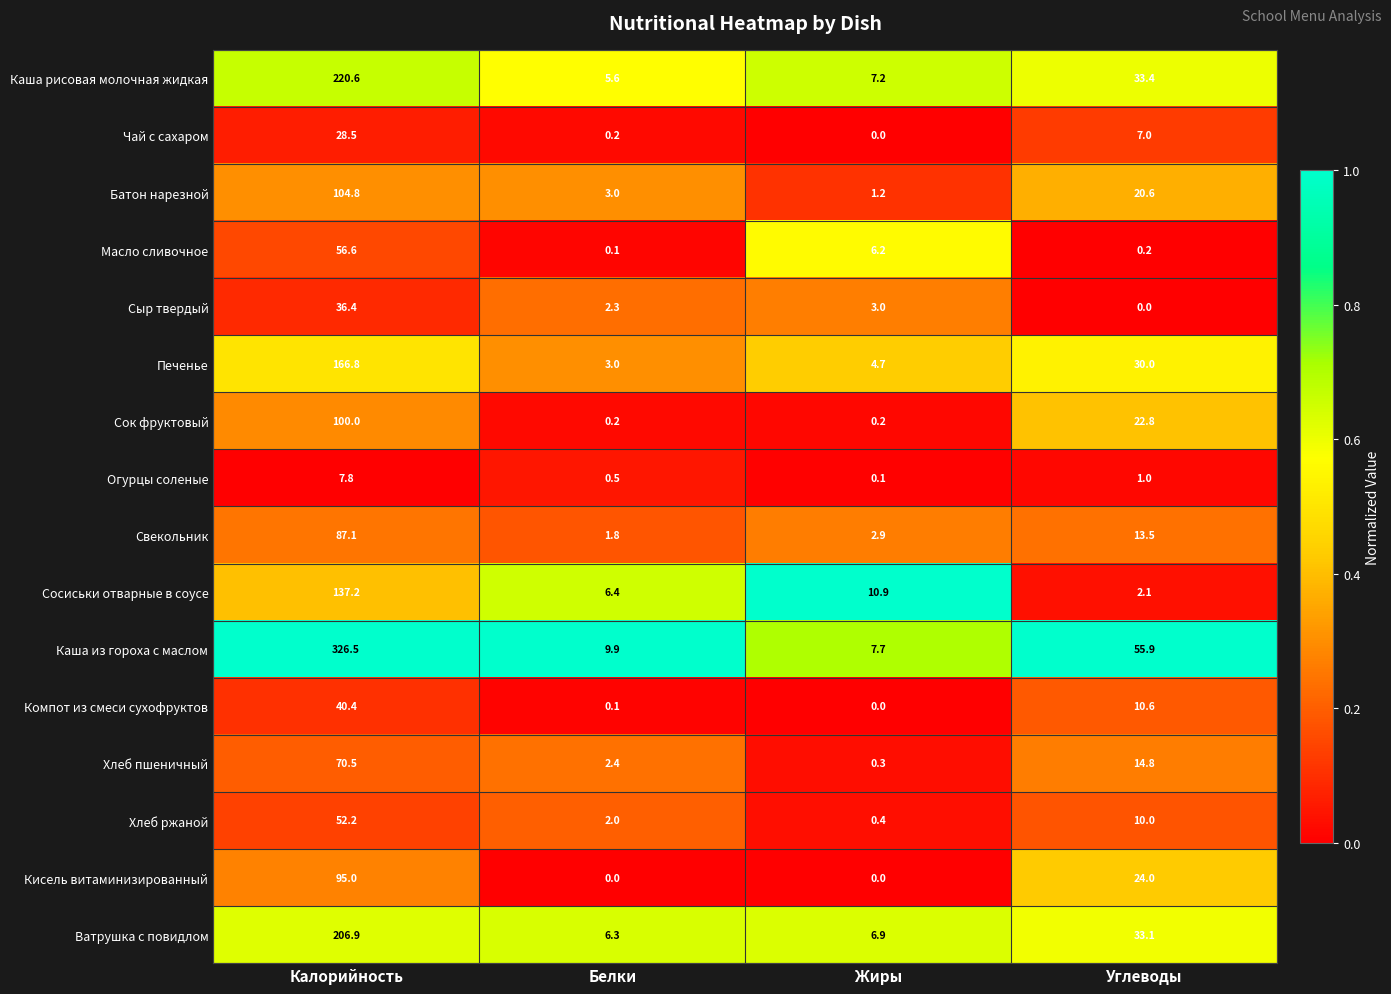

What is the approximate value of Огурцы соленые at Калорийность?

7.8